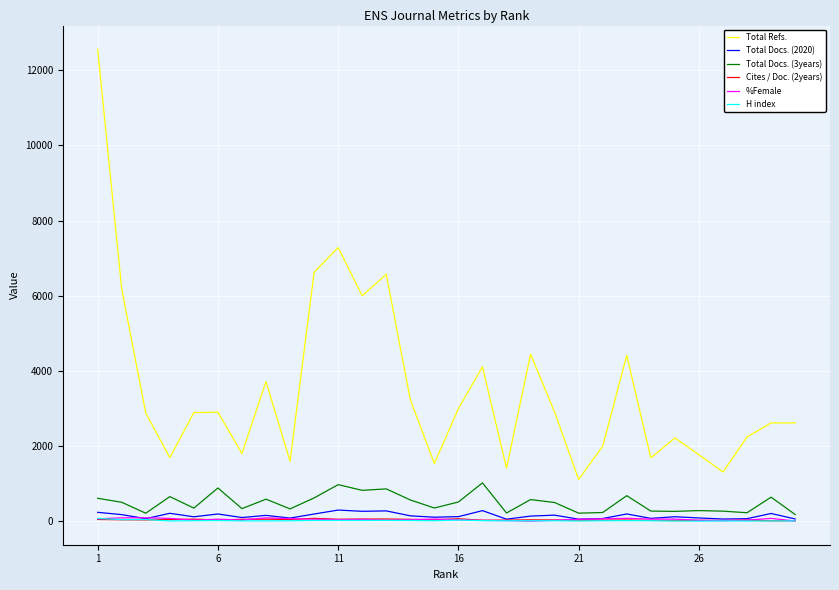

True or false: %Female has more than 2 interior local peaks.

True